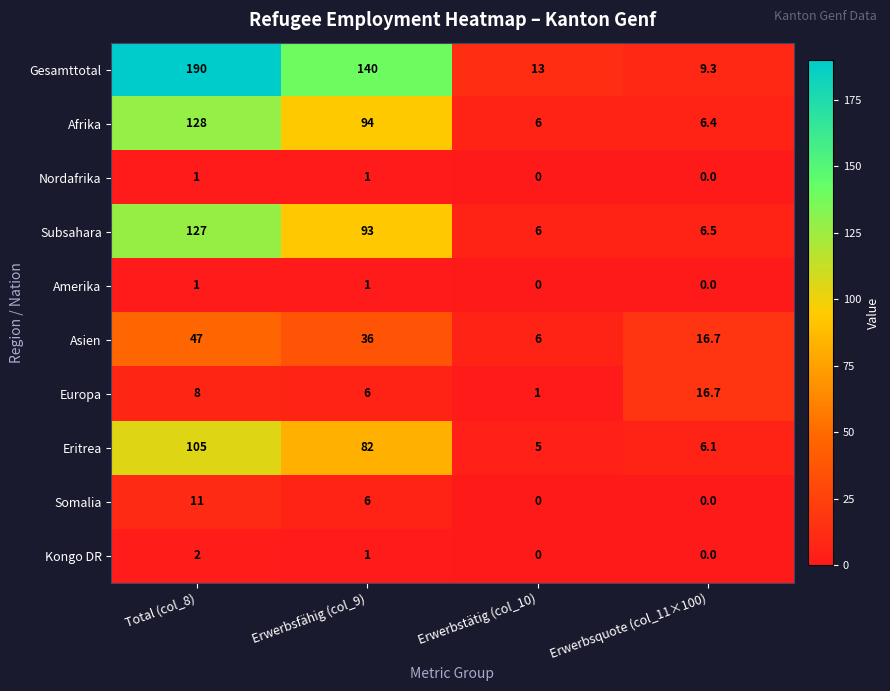

What is the greatest value displayed?

190.0